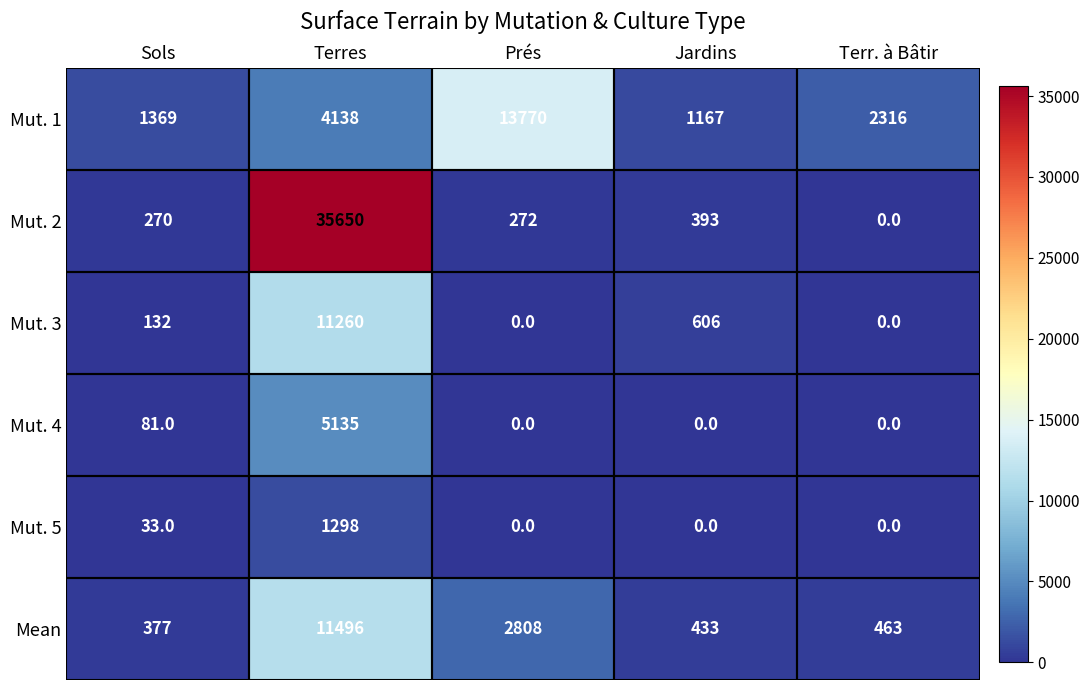

At which category is the sum across all series the highest?

Terres